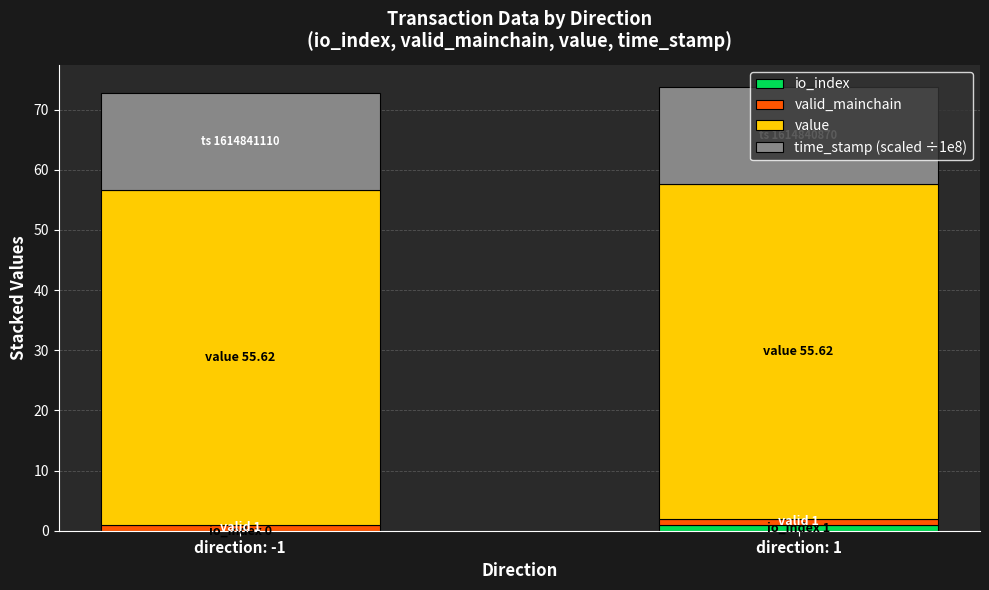

Is it true that value equals 24.1 at direction: -1?

False